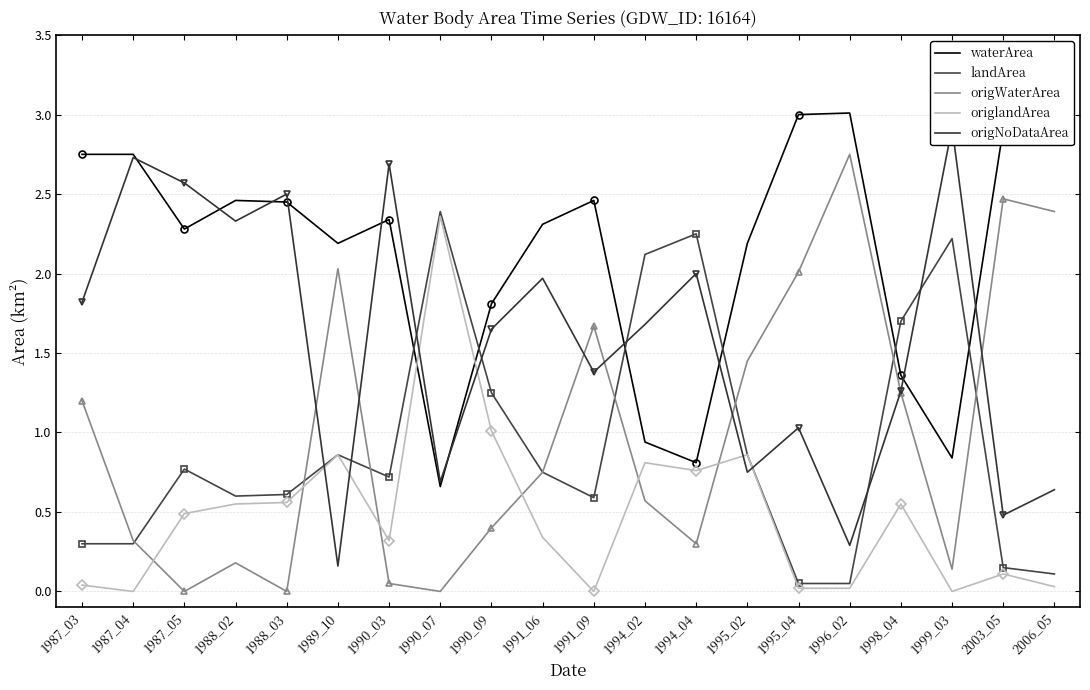

What is the difference between the highest and lowest values at 1988_02?

2.3